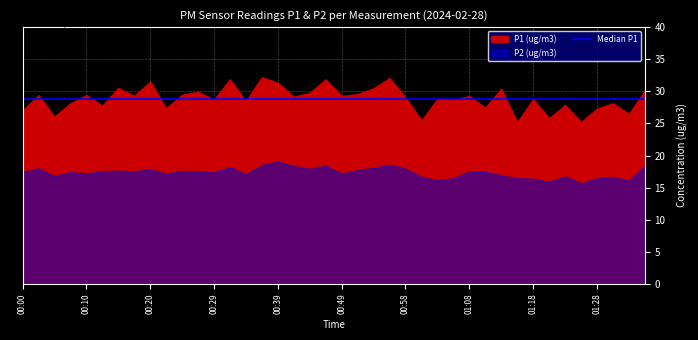

The P2 (ug/m3) series shows 18.4 at 00:41. True or false?

True